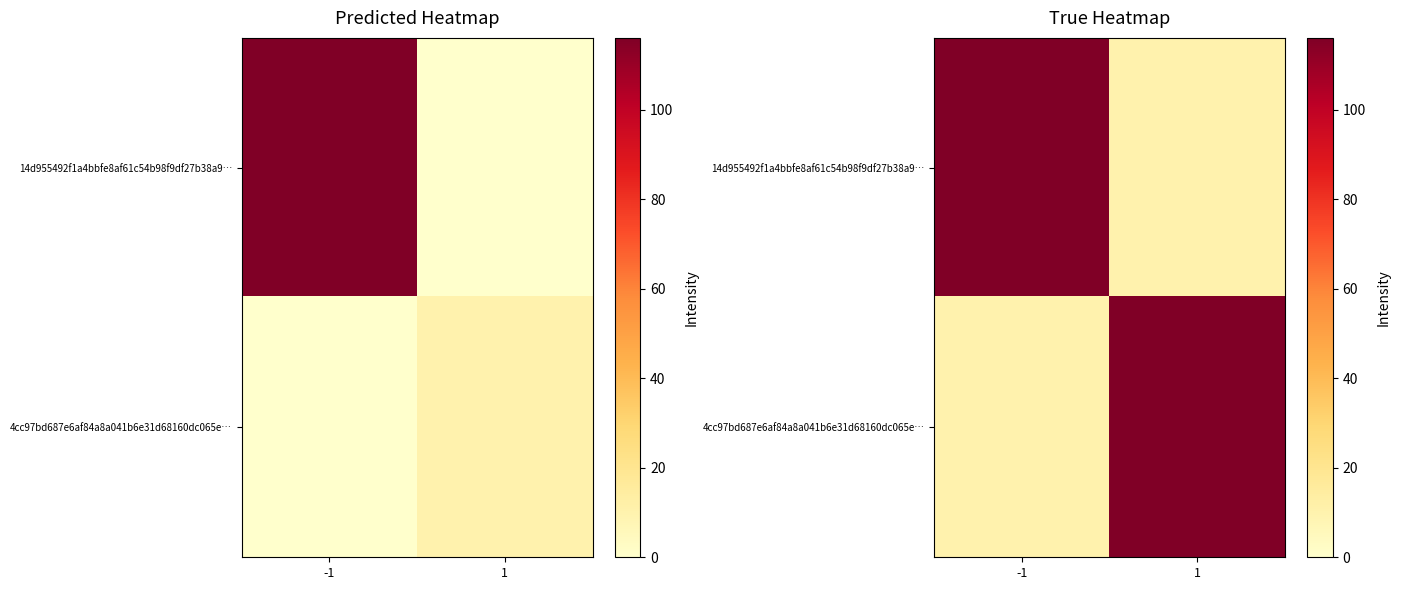

At which category is the sum across all series the highest?

-1